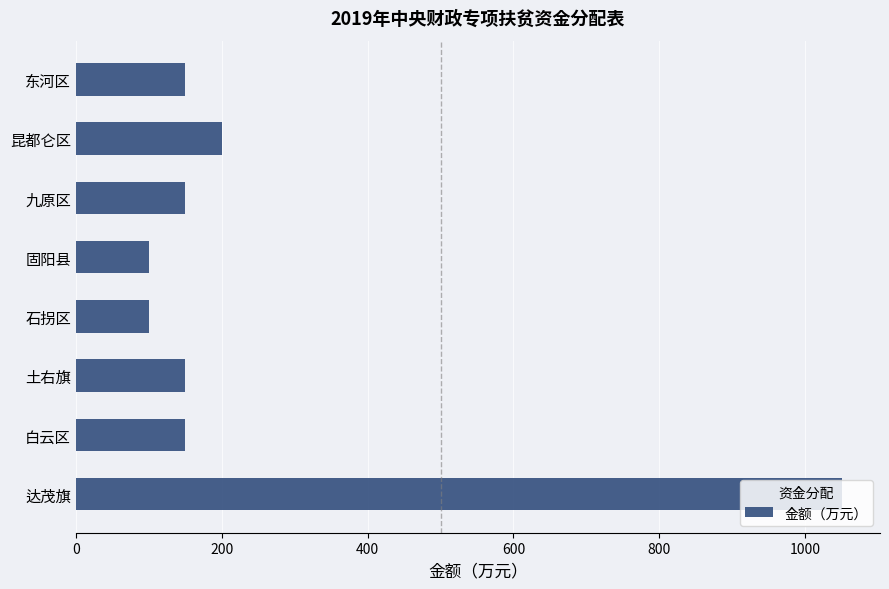

What value does the data have at 土右旗?

150